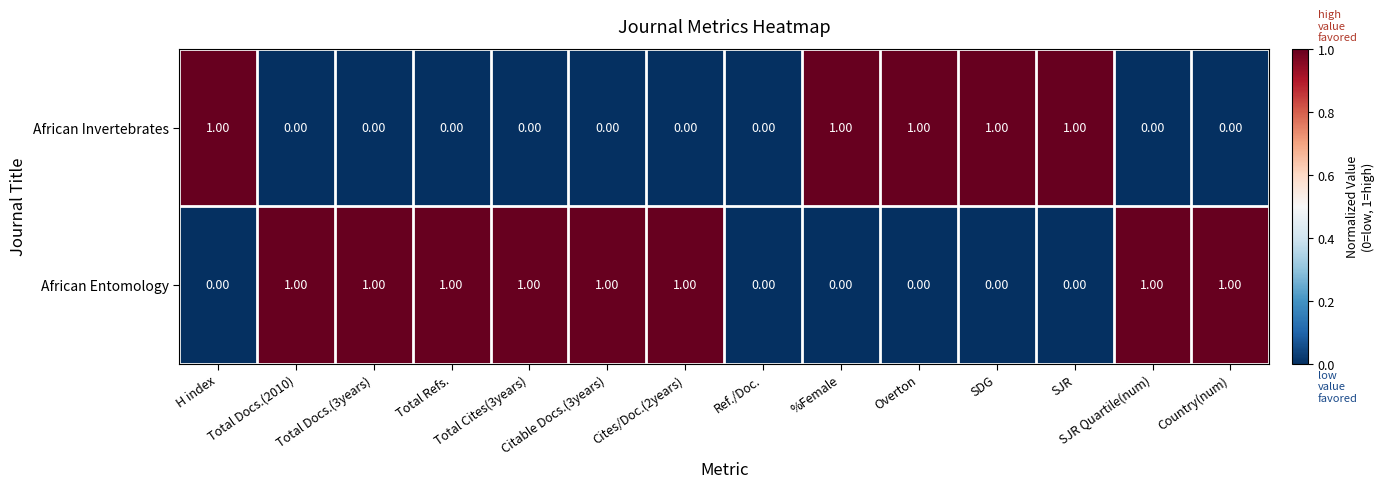

Which series has the largest total across all categories?

African Entomology